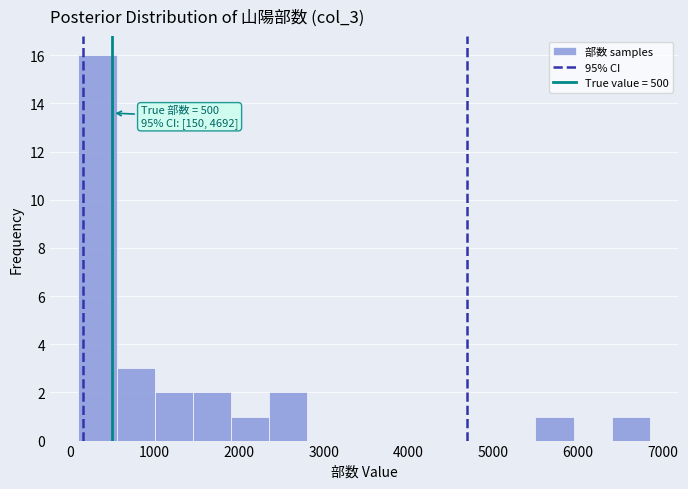

Over which range of the x-axis is the bar tallest?

100 to 550